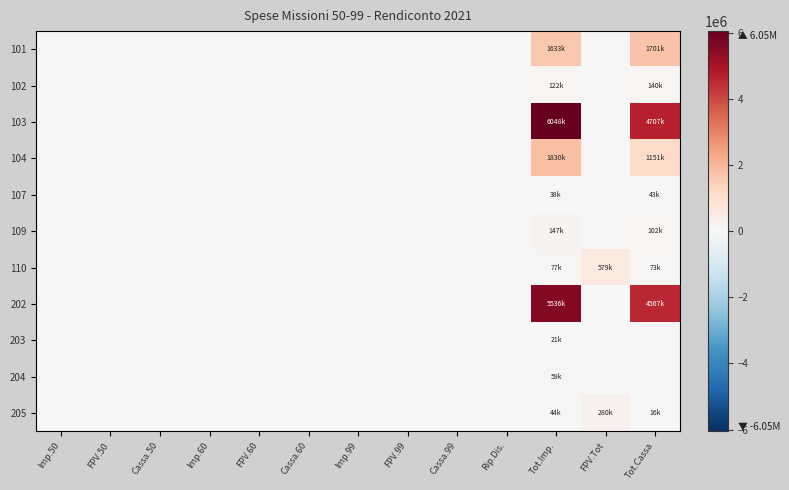

Reading left to right, transcribe all the data shown in this chart.

101: Imp.50=0.0	FPV.50=0.0	Cassa.50=0.0	Imp.60=0.0	FPV.60=0.0	Cassa.60=0.0	Imp.99=0.0	FPV.99=0.0	Cassa.99=0.0	Rip.Dis.=0.0	Tot.Imp.=1632669.5	FPV.Tot=0.0	Tot.Cassa=1701126.7
102: Imp.50=0.0	FPV.50=0.0	Cassa.50=0.0	Imp.60=0.0	FPV.60=0.0	Cassa.60=0.0	Imp.99=0.0	FPV.99=0.0	Cassa.99=0.0	Rip.Dis.=0.0	Tot.Imp.=122169.8	FPV.Tot=0.0	Tot.Cassa=139949.2
103: Imp.50=0.0	FPV.50=0.0	Cassa.50=0.0	Imp.60=0.0	FPV.60=0.0	Cassa.60=0.0	Imp.99=0.0	FPV.99=0.0	Cassa.99=0.0	Rip.Dis.=0.0	Tot.Imp.=6048008.9	FPV.Tot=0.0	Tot.Cassa=4707422.2
104: Imp.50=0.0	FPV.50=0.0	Cassa.50=0.0	Imp.60=0.0	FPV.60=0.0	Cassa.60=0.0	Imp.99=0.0	FPV.99=0.0	Cassa.99=0.0	Rip.Dis.=0.0	Tot.Imp.=1829577.6	FPV.Tot=0.0	Tot.Cassa=1151246.8
107: Imp.50=0.0	FPV.50=0.0	Cassa.50=0.0	Imp.60=0.0	FPV.60=0.0	Cassa.60=0.0	Imp.99=0.0	FPV.99=0.0	Cassa.99=0.0	Rip.Dis.=0.0	Tot.Imp.=38127.4	FPV.Tot=0.0	Tot.Cassa=42681.1
109: Imp.50=0.0	FPV.50=0.0	Cassa.50=0.0	Imp.60=0.0	FPV.60=0.0	Cassa.60=0.0	Imp.99=0.0	FPV.99=0.0	Cassa.99=0.0	Rip.Dis.=0.0	Tot.Imp.=146877.1	FPV.Tot=0.0	Tot.Cassa=102489.2
110: Imp.50=0.0	FPV.50=0.0	Cassa.50=0.0	Imp.60=0.0	FPV.60=0.0	Cassa.60=0.0	Imp.99=0.0	FPV.99=0.0	Cassa.99=0.0	Rip.Dis.=0.0	Tot.Imp.=77494.5	FPV.Tot=578646.3	Tot.Cassa=72649.5
202: Imp.50=0.0	FPV.50=0.0	Cassa.50=0.0	Imp.60=0.0	FPV.60=0.0	Cassa.60=0.0	Imp.99=0.0	FPV.99=0.0	Cassa.99=0.0	Rip.Dis.=0.0	Tot.Imp.=5536005.9	FPV.Tot=0.0	Tot.Cassa=4566796.0
203: Imp.50=0.0	FPV.50=0.0	Cassa.50=0.0	Imp.60=0.0	FPV.60=0.0	Cassa.60=0.0	Imp.99=0.0	FPV.99=0.0	Cassa.99=0.0	Rip.Dis.=0.0	Tot.Imp.=20739.8	FPV.Tot=0.0	Tot.Cassa=0.0
204: Imp.50=0.0	FPV.50=0.0	Cassa.50=0.0	Imp.60=0.0	FPV.60=0.0	Cassa.60=0.0	Imp.99=0.0	FPV.99=0.0	Cassa.99=0.0	Rip.Dis.=0.0	Tot.Imp.=59007.5	FPV.Tot=0.0	Tot.Cassa=0.0
205: Imp.50=0.0	FPV.50=0.0	Cassa.50=0.0	Imp.60=0.0	FPV.60=0.0	Cassa.60=0.0	Imp.99=0.0	FPV.99=0.0	Cassa.99=0.0	Rip.Dis.=0.0	Tot.Imp.=44247.9	FPV.Tot=279685.0	Tot.Cassa=16237.4